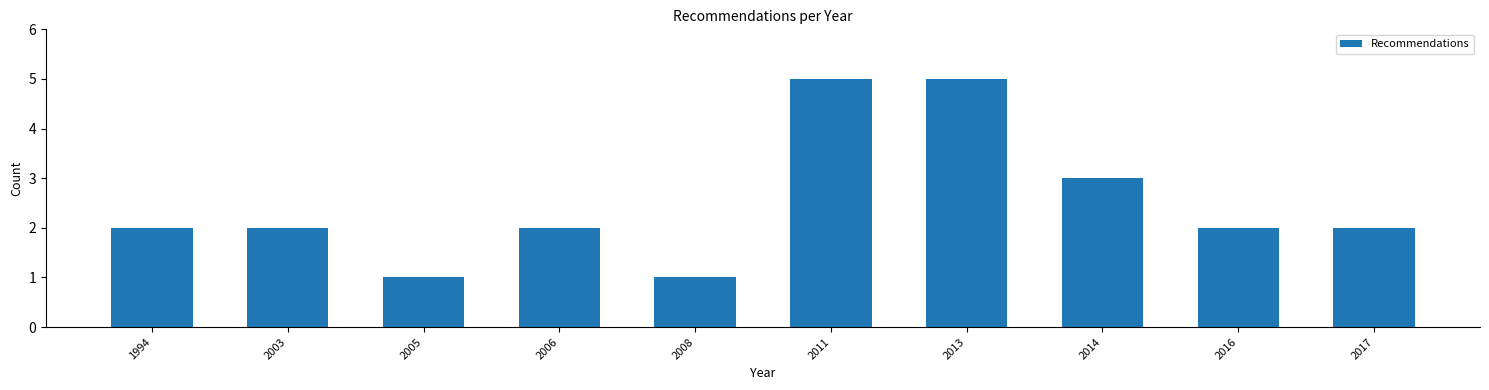

Reading left to right, list all the values displayed in this chart.

1994=2	2003=2	2005=1	2006=2	2008=1	2011=5	2013=5	2014=3	2016=2	2017=2